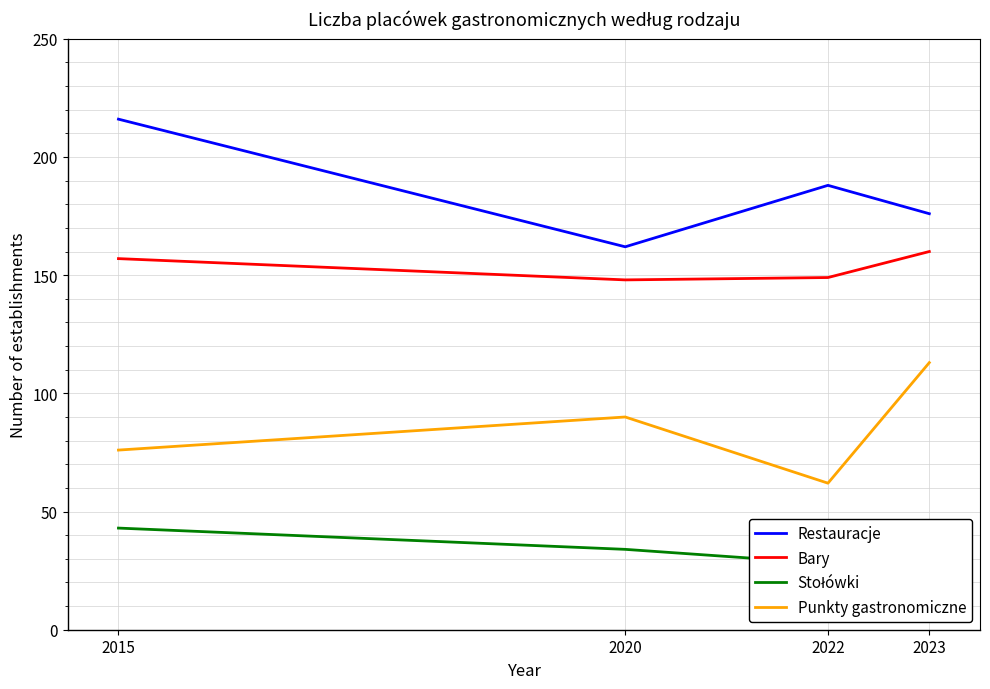

How many data points in Stołówki are above 34?

1